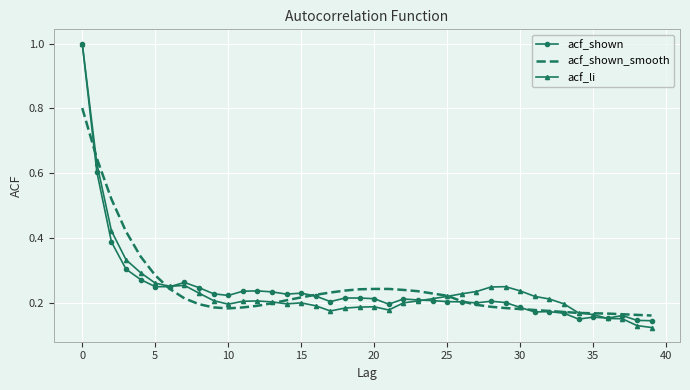

What are all the series names shown in the legend?

acf_shown, acf_shown_smooth, acf_li